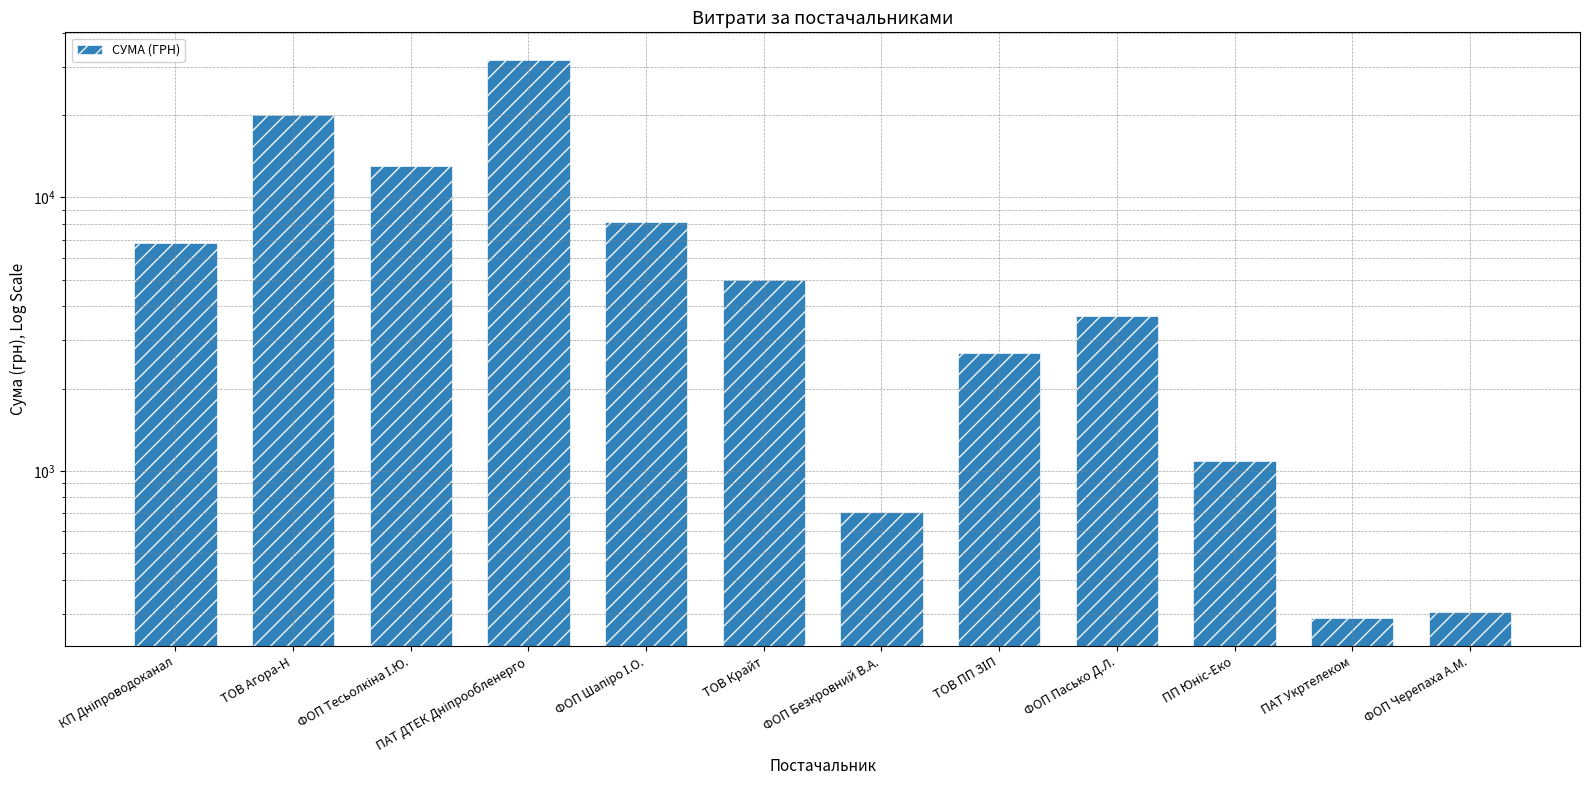

What is the label of the 6th bar from the right?

ФОП Безкровний В.А.